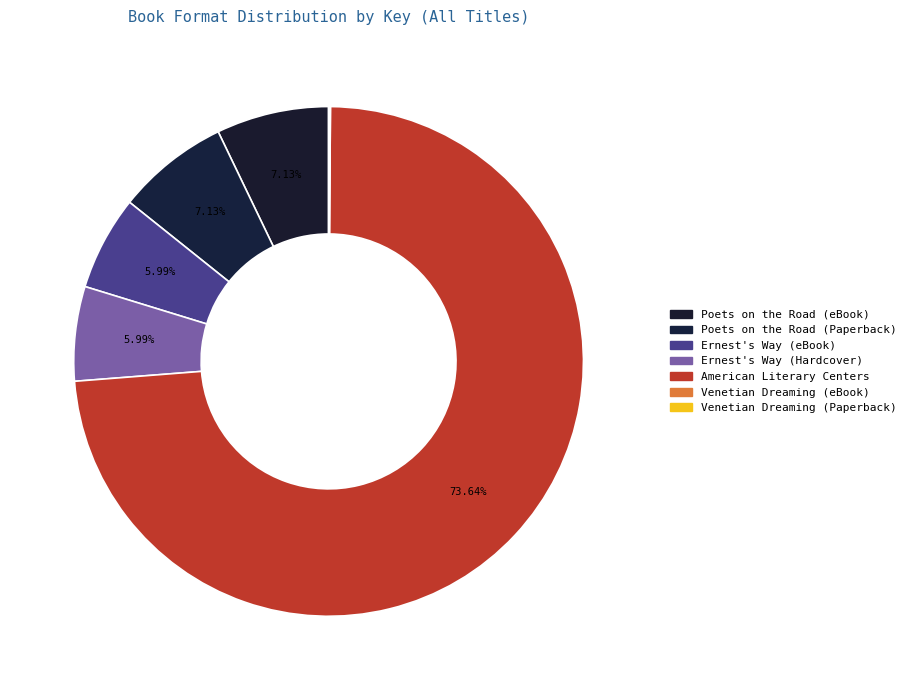

Do American Literary Centers and Ernest's Way (eBook) together represent more than half of the pie?

Yes